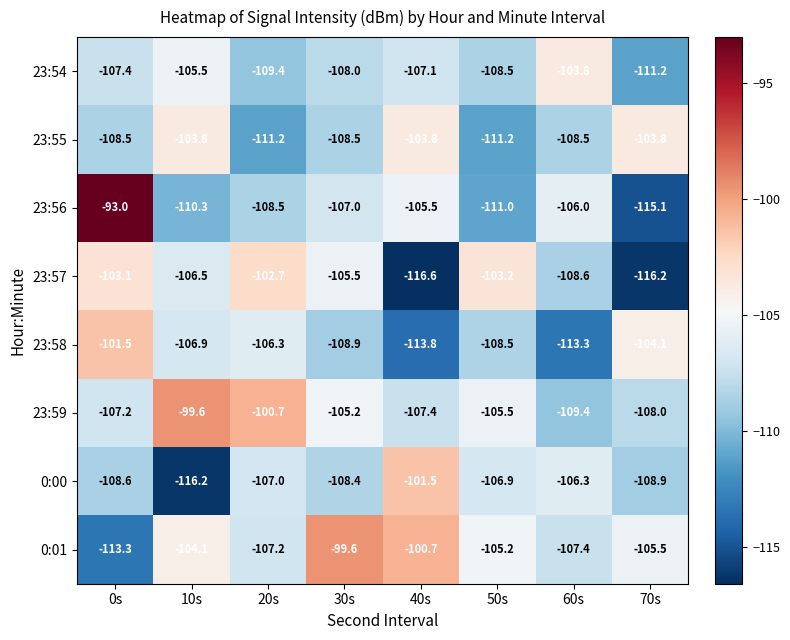

At which category is the sum across all series the highest?

0s